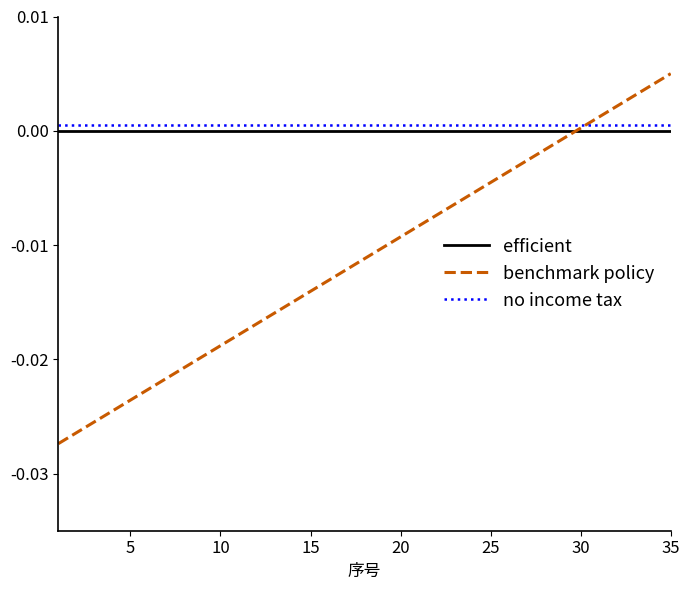

Which series has the largest range (max minus min)?

benchmark policy